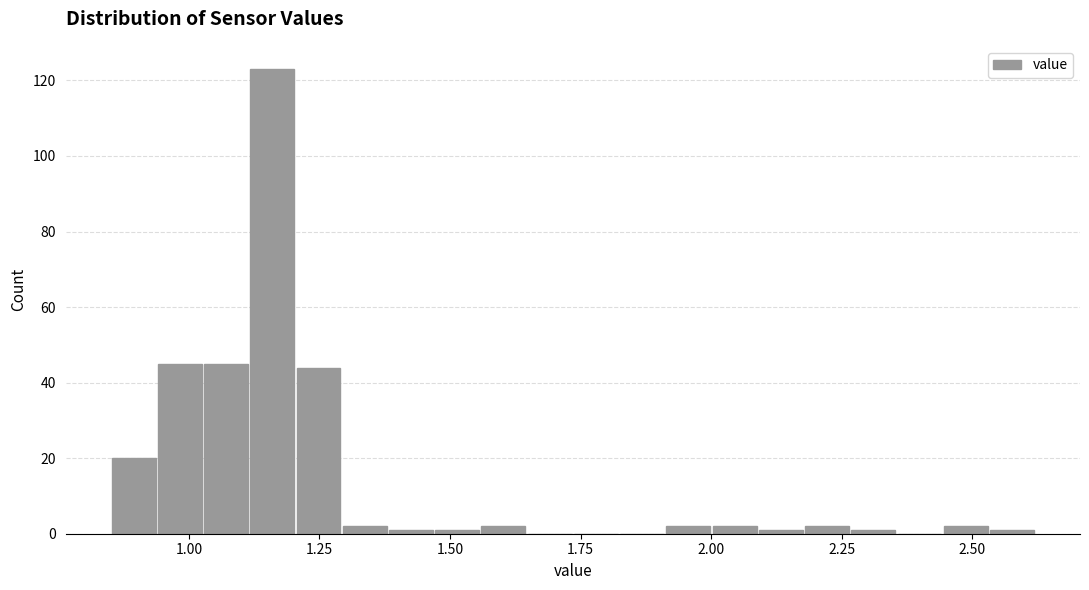

Around what value on the x-axis is the tallest bar? Give the approximate position of its centre, as read against the axis.

1.15